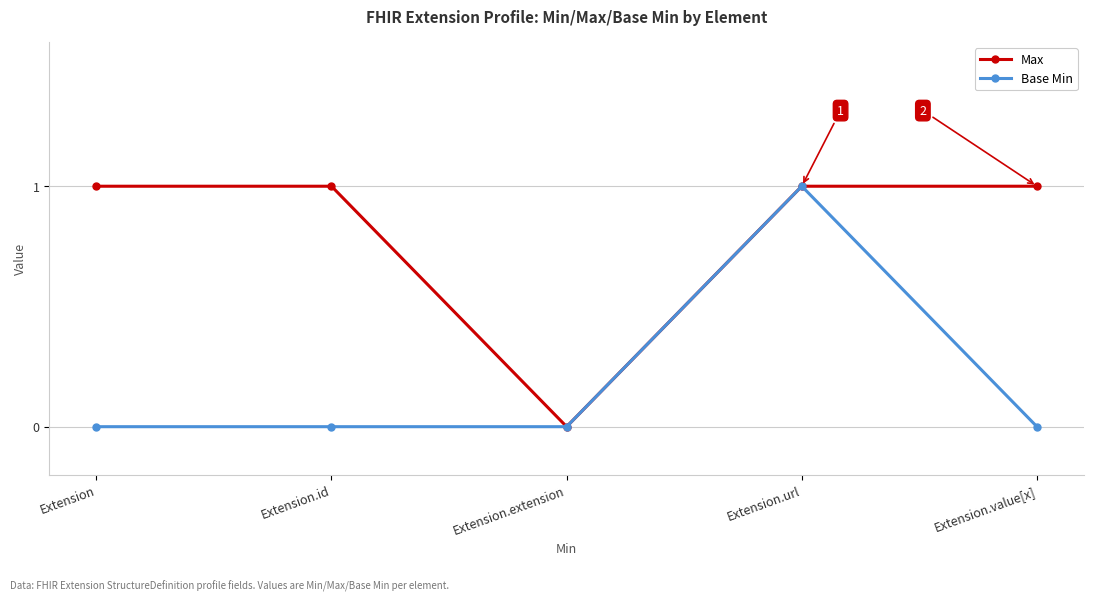

Which category has the highest value in the Base Min series?

Extension.url